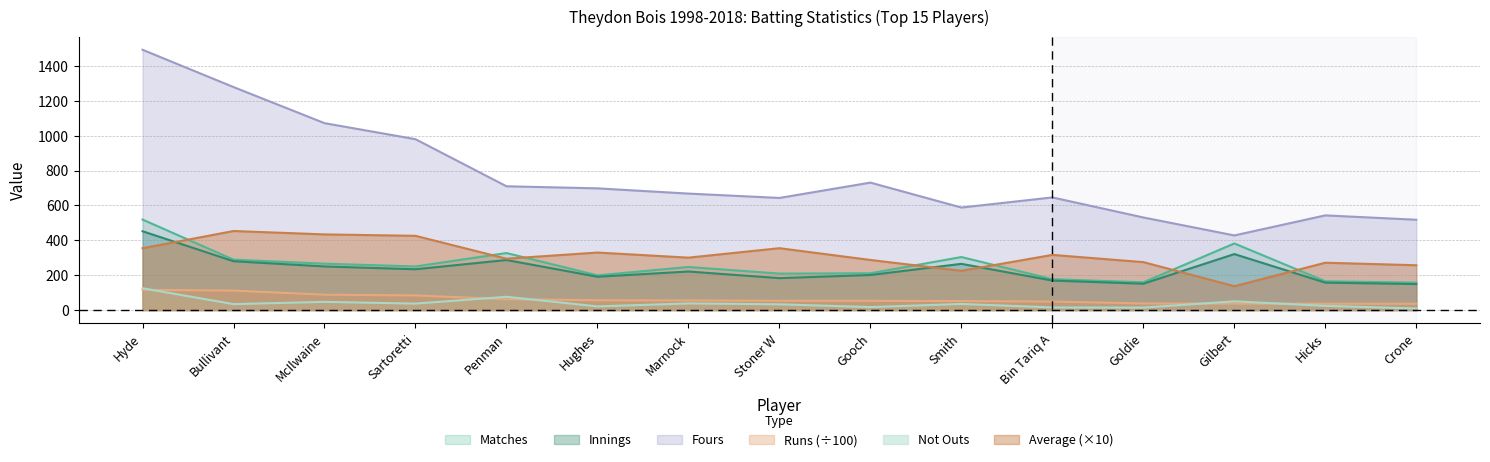

Which series has the widest spread of values?

Fours